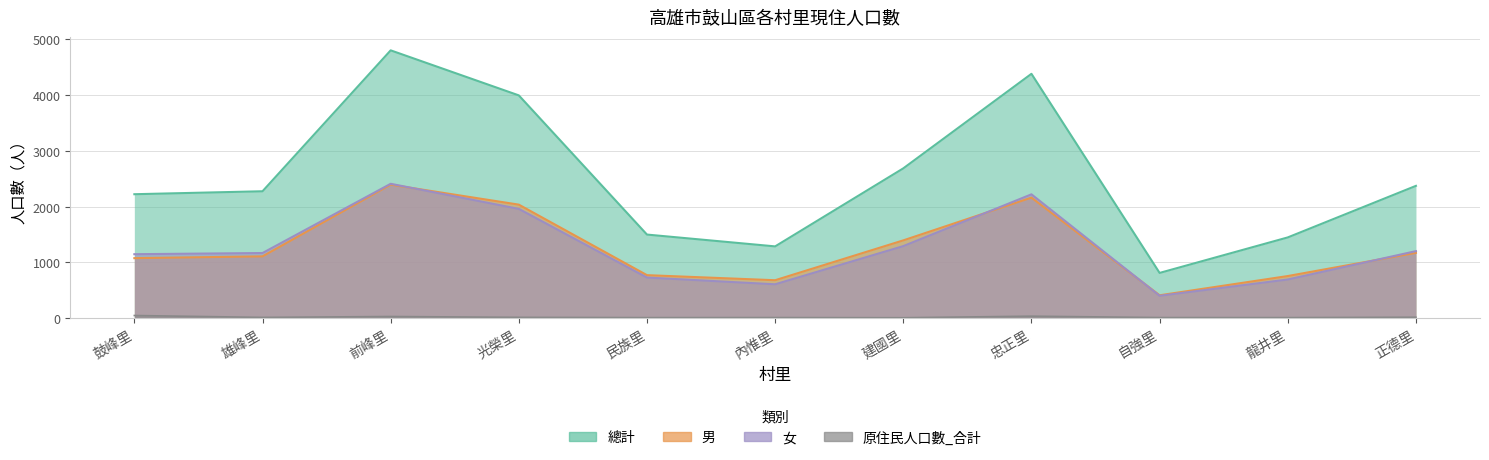

At which label does 總計 reach its minimum?

自強里